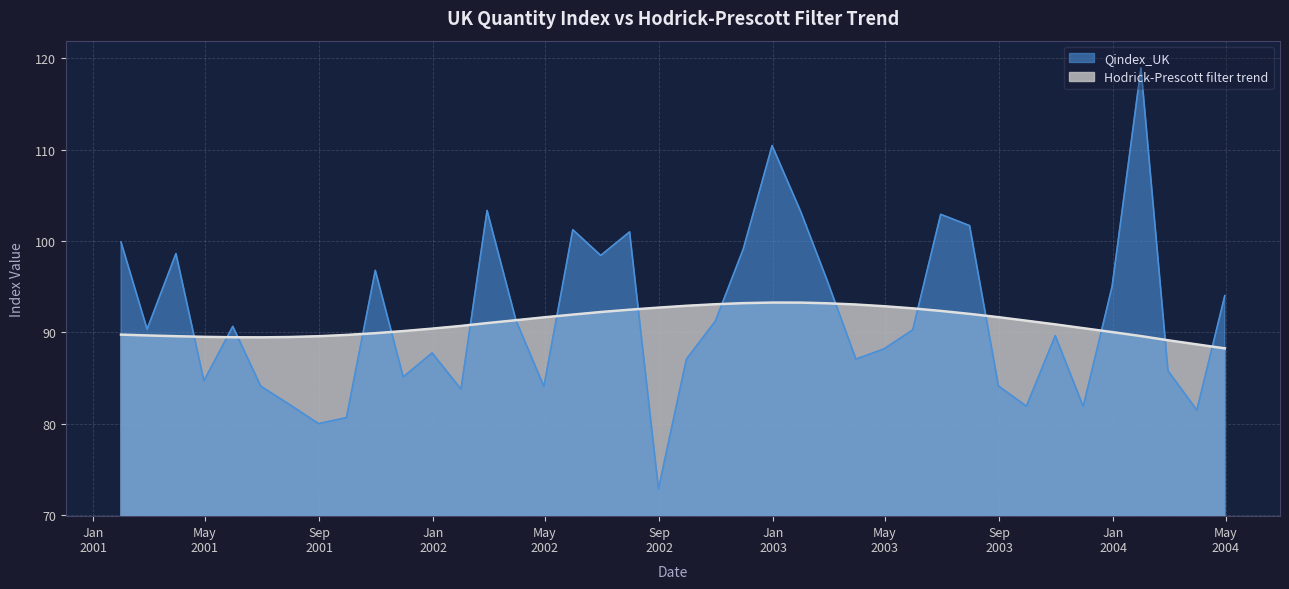

Which series has the largest range (max minus min)?

Qindex_UK